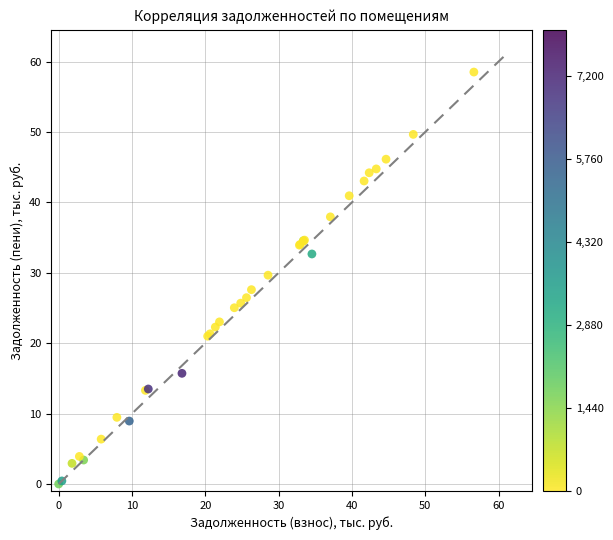

What Y value in the scatter plot is closest to 29?

29.7